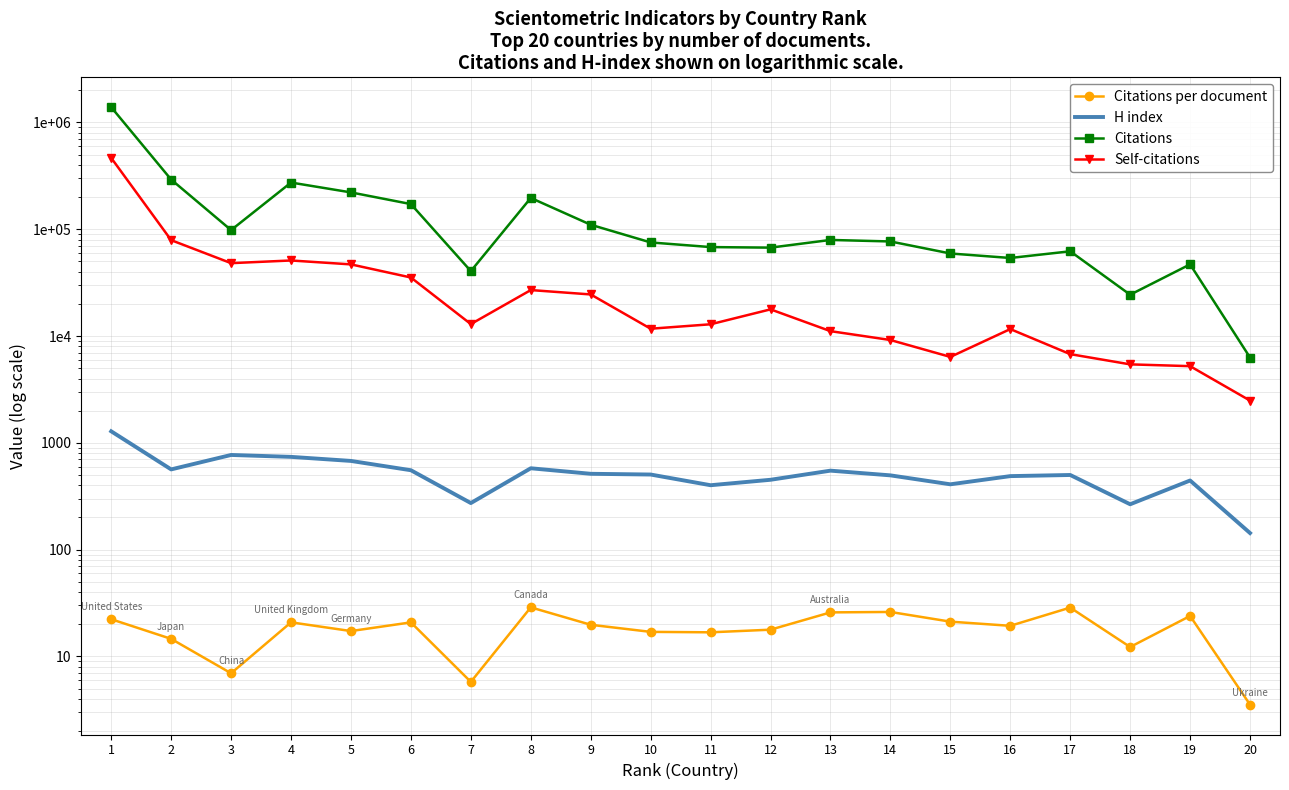

True or false: Self-citations has more than 1 points higher than both neighbors.

True